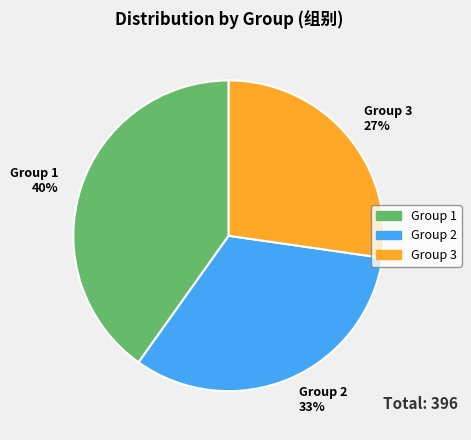

To the nearest percent, what is the average slice percentage?

33%